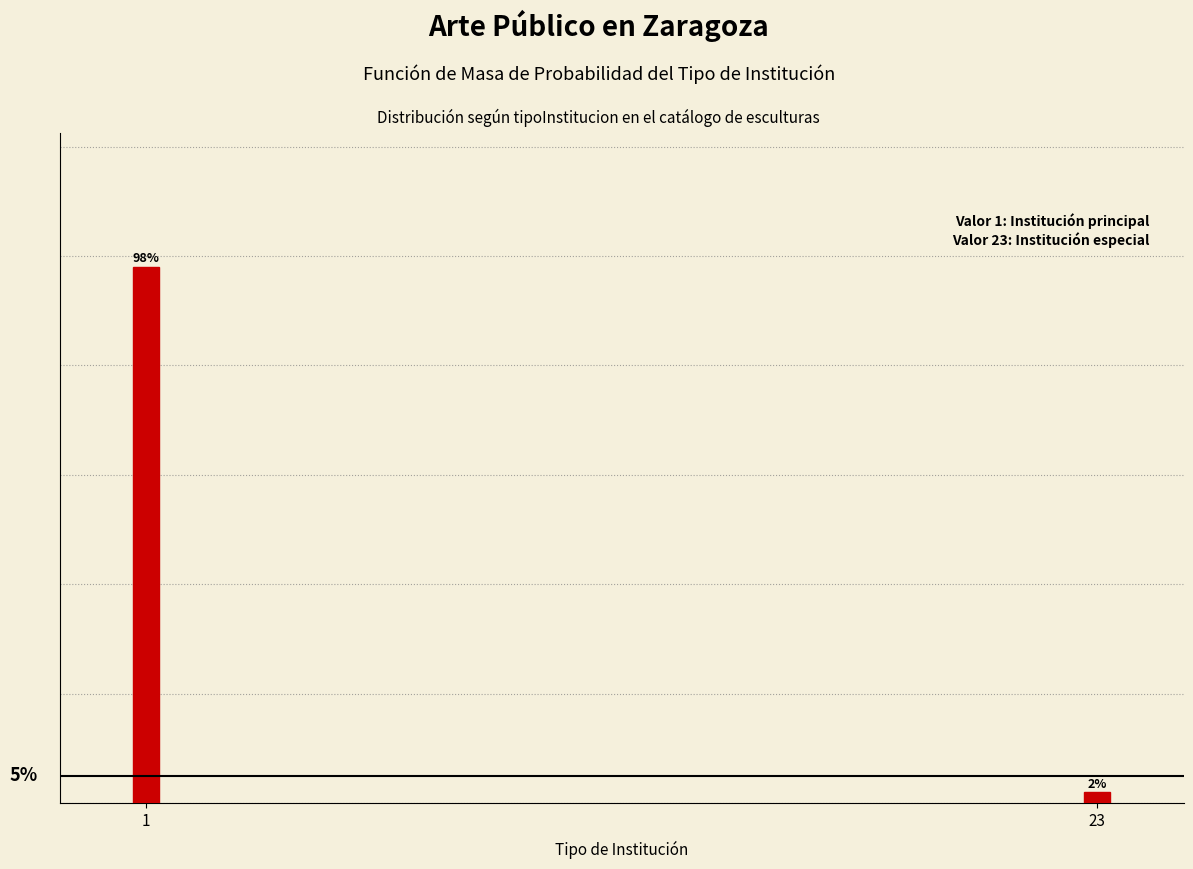

Rank the categories by value from lowest to highest.

23, 1